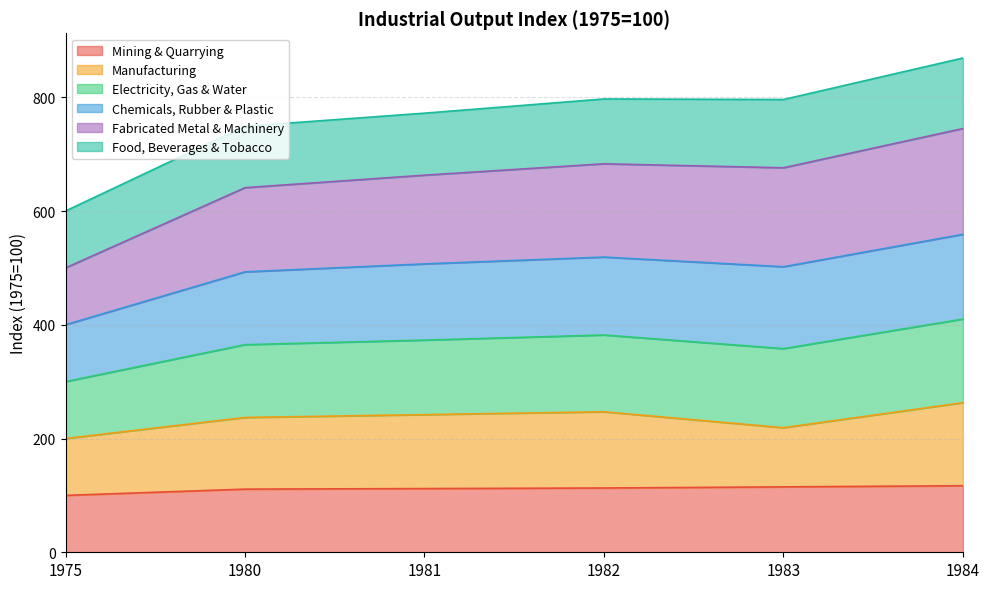

At which label does Mining & Quarrying reach its minimum?

1975